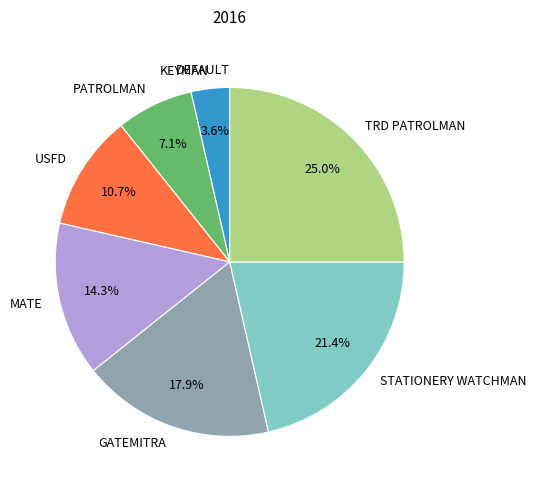

What portion of the pie excludes PATROLMAN?

92.9%